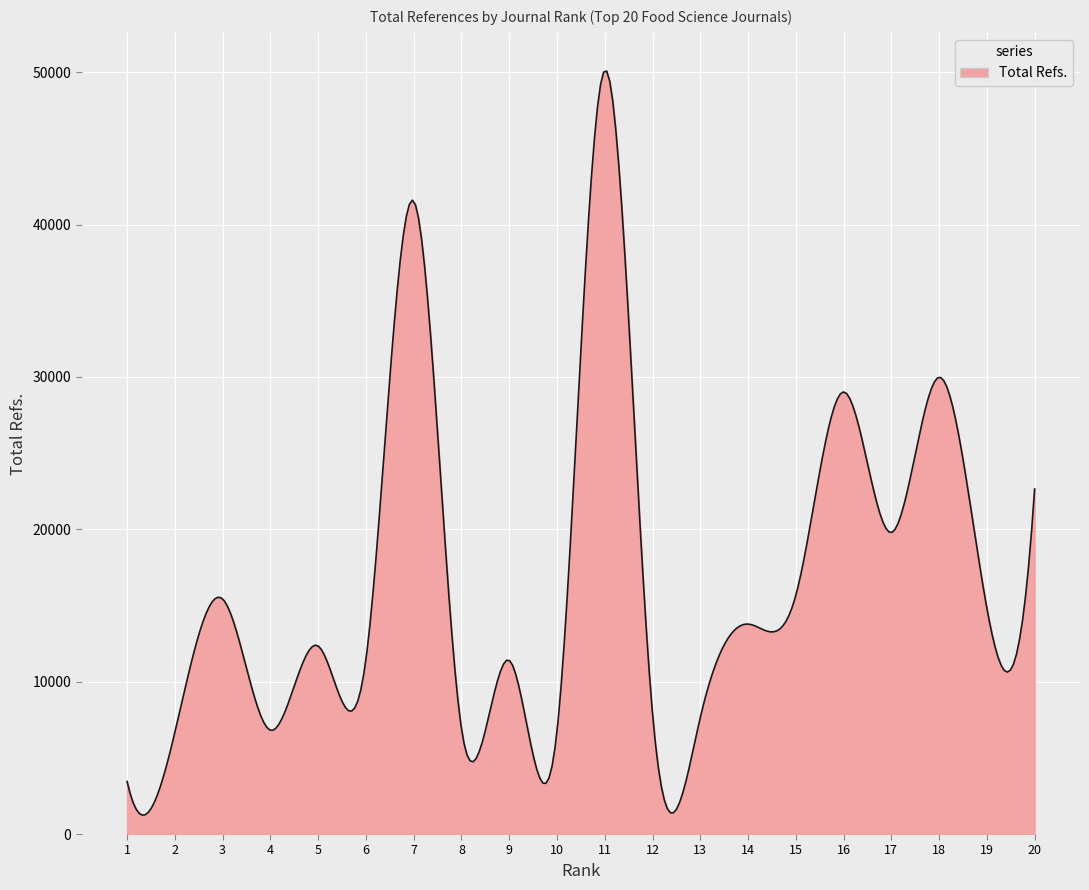

What is the maximum value shown in the chart?

50085.3